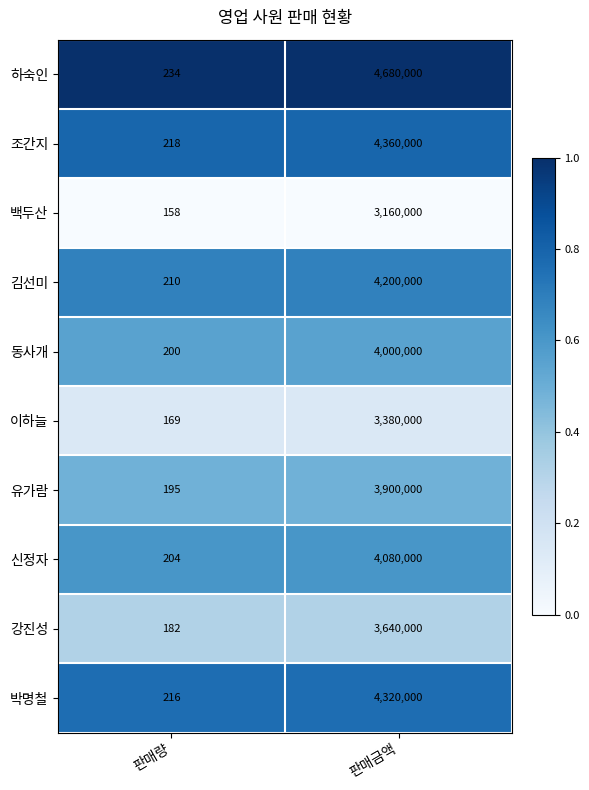

True or false: 백두산 has a value of 3160000 at 판매금액.

True